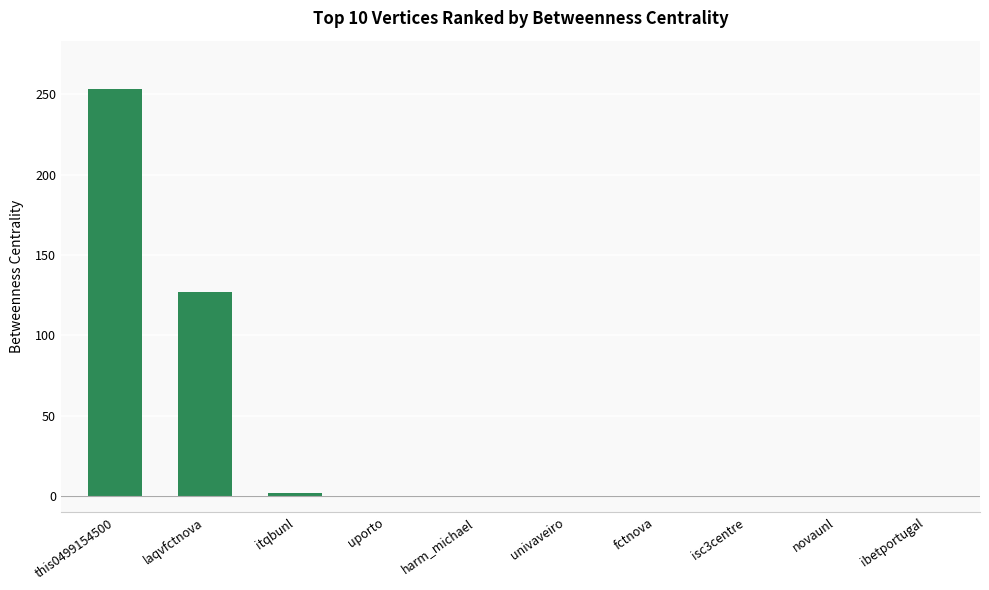

How many categories are shown in the chart?

10